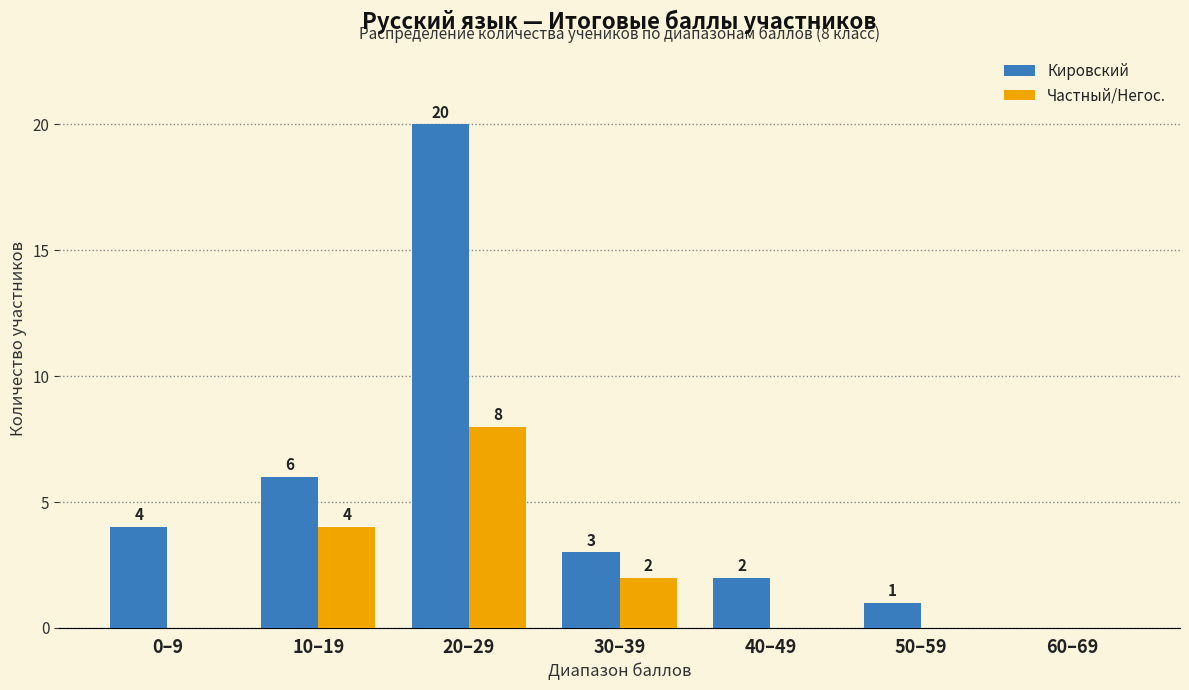

What is the sum of the Кировский values at 0–9 and 30–39?

7